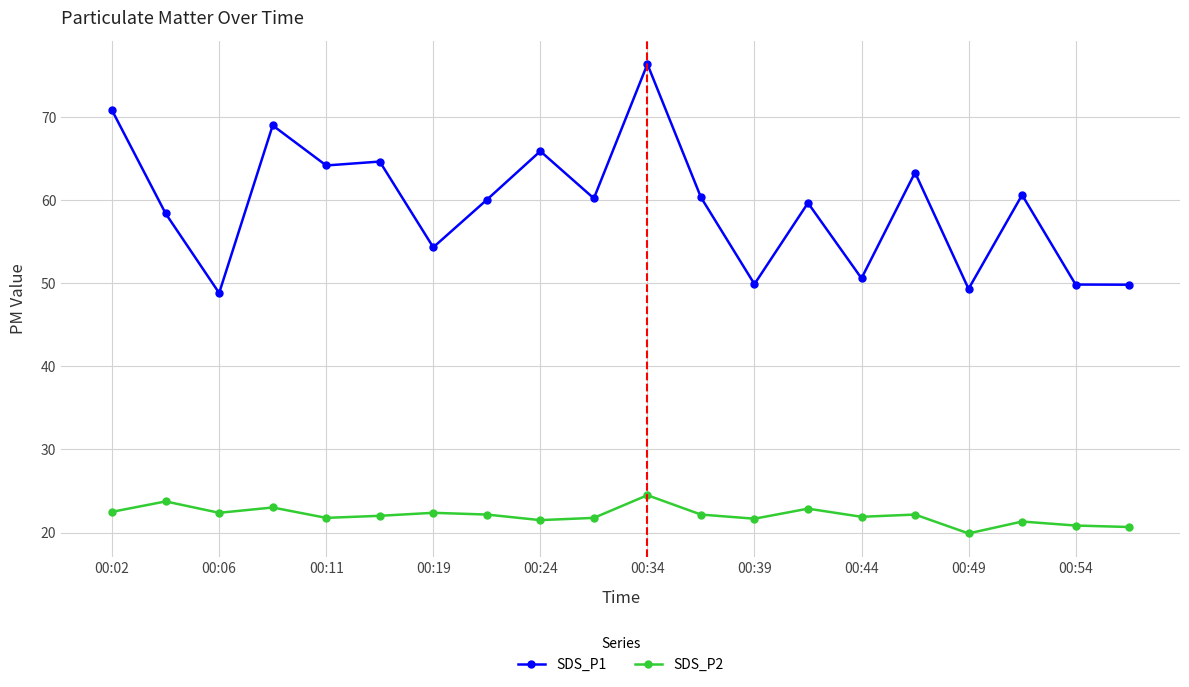

List the series in order of their peak value, lowest first.

SDS_P2, SDS_P1